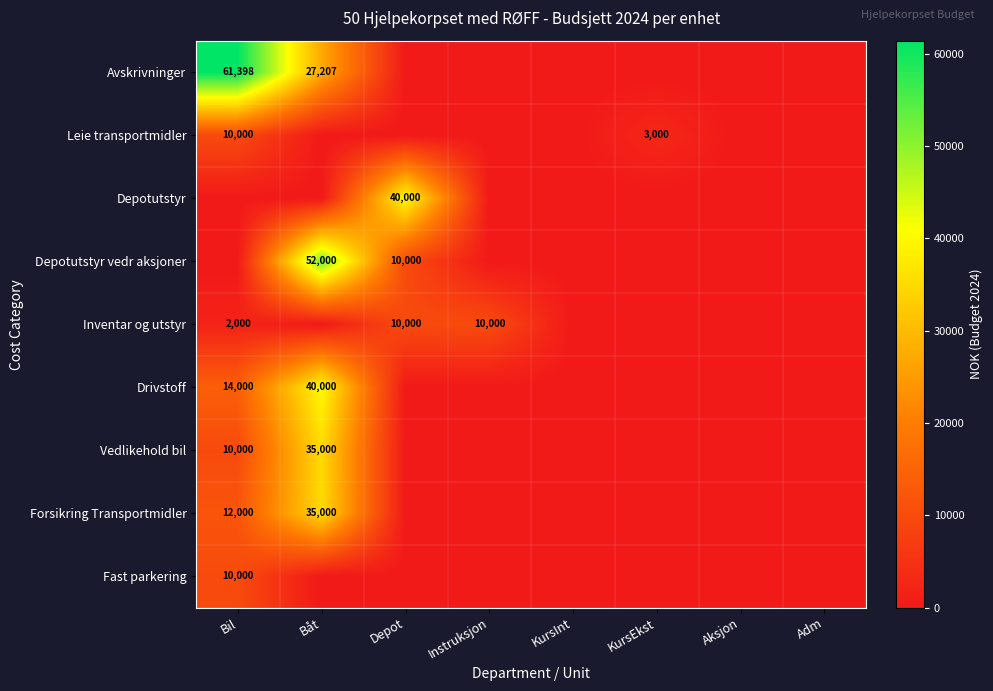

What is the difference between the highest and lowest values at Båt?

52000